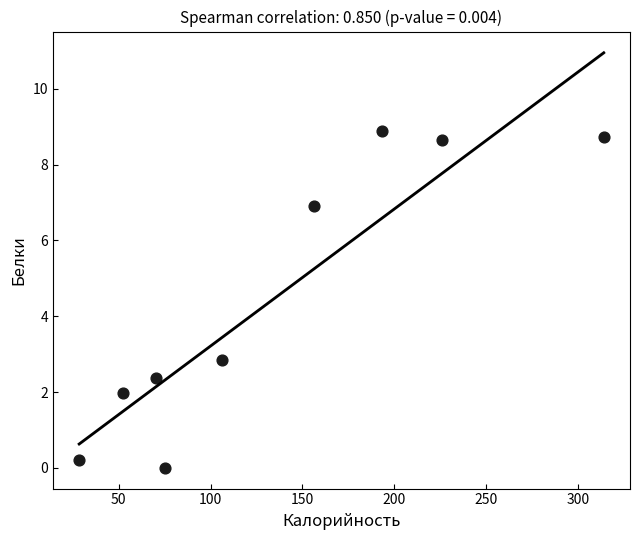

What Y value in the scatter plot is closest to 4?

2.8